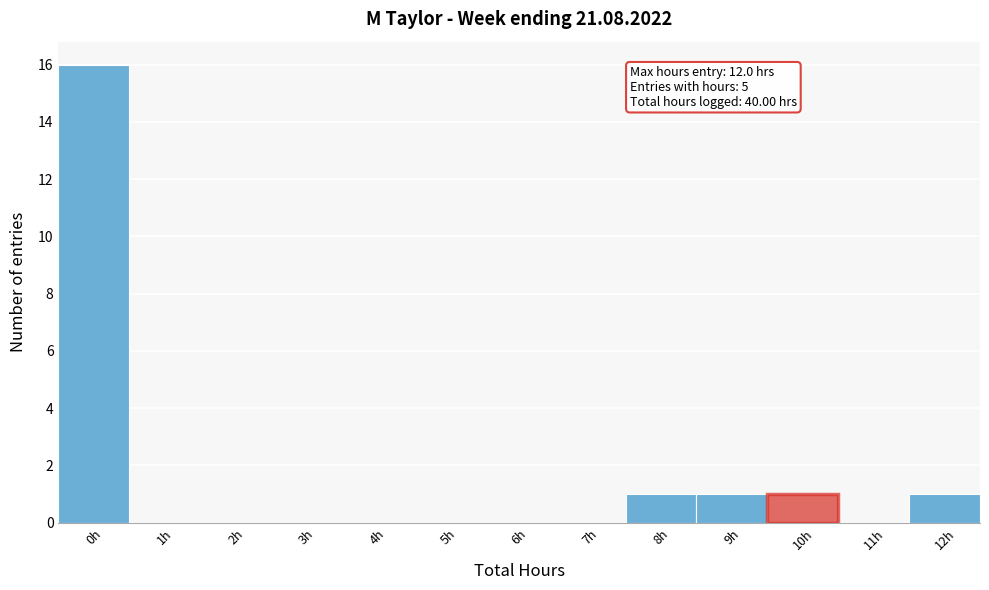

Reading right to left, what are all the values shown in this chart?

12h=1	11h=0	10h=1	9h=1	8h=1	7h=0	6h=0	5h=0	4h=0	3h=0	2h=0	1h=0	0h=16